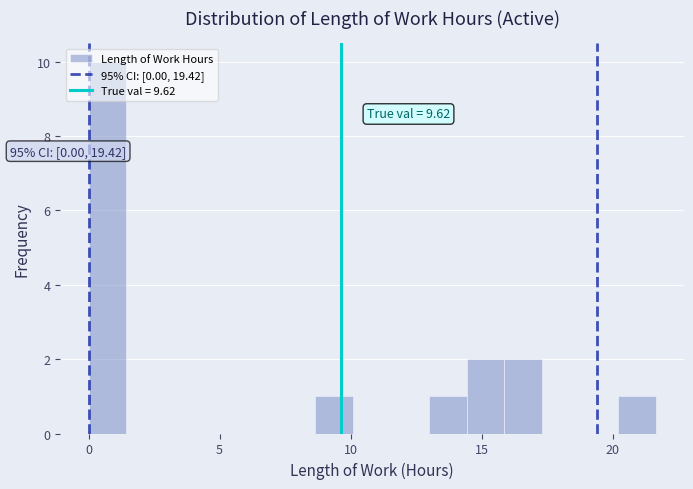

Around what value on the x-axis is the tallest bar? Give the approximate position of its centre, as read against the axis.

0.5